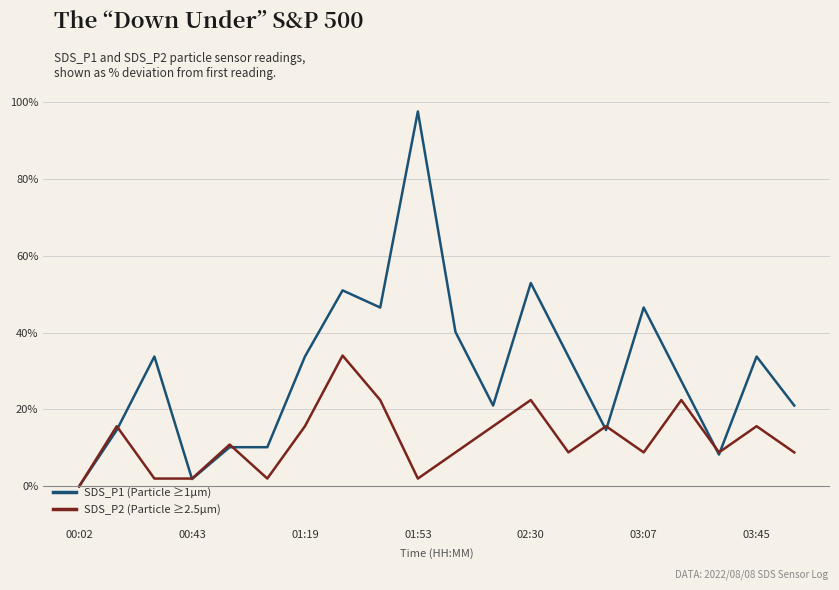

What is the average value of the SDS_P2 (Particle ≥2.5µm) series?

12.1